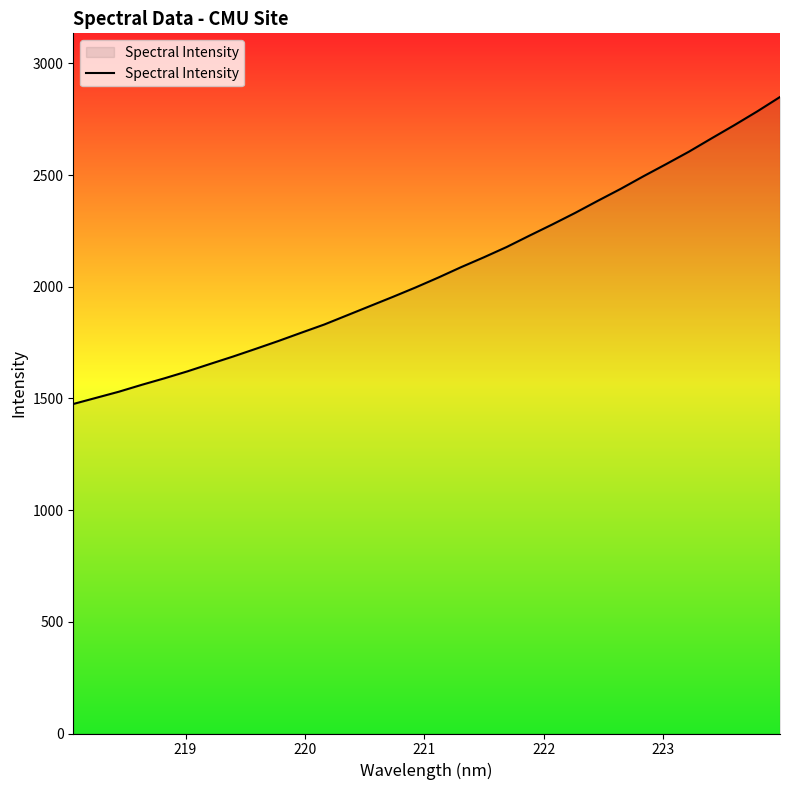

What is the difference between the maximum and minimum values?

1374.6